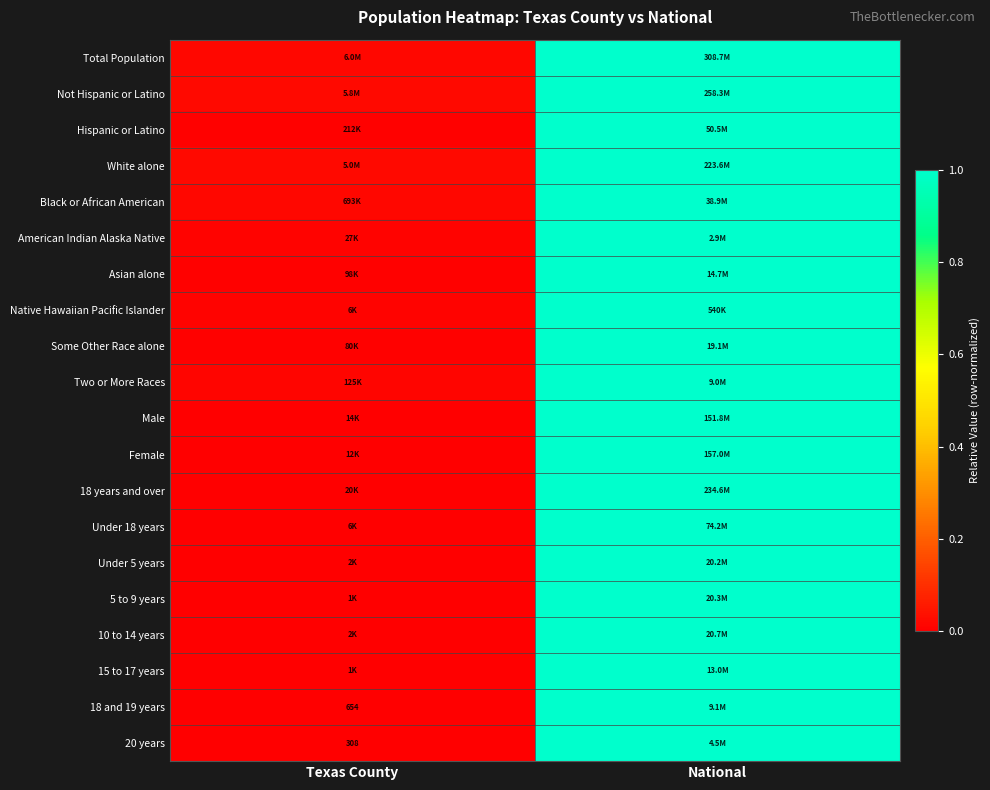

Is the value of 5 to 9 years at Texas County greater than the value of Female at Texas County?

No